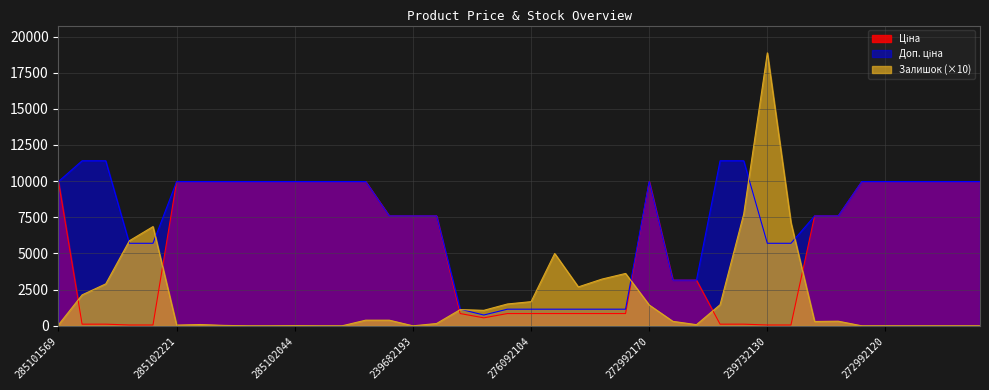

Which category has the lowest value in the Залишок series?

285102216